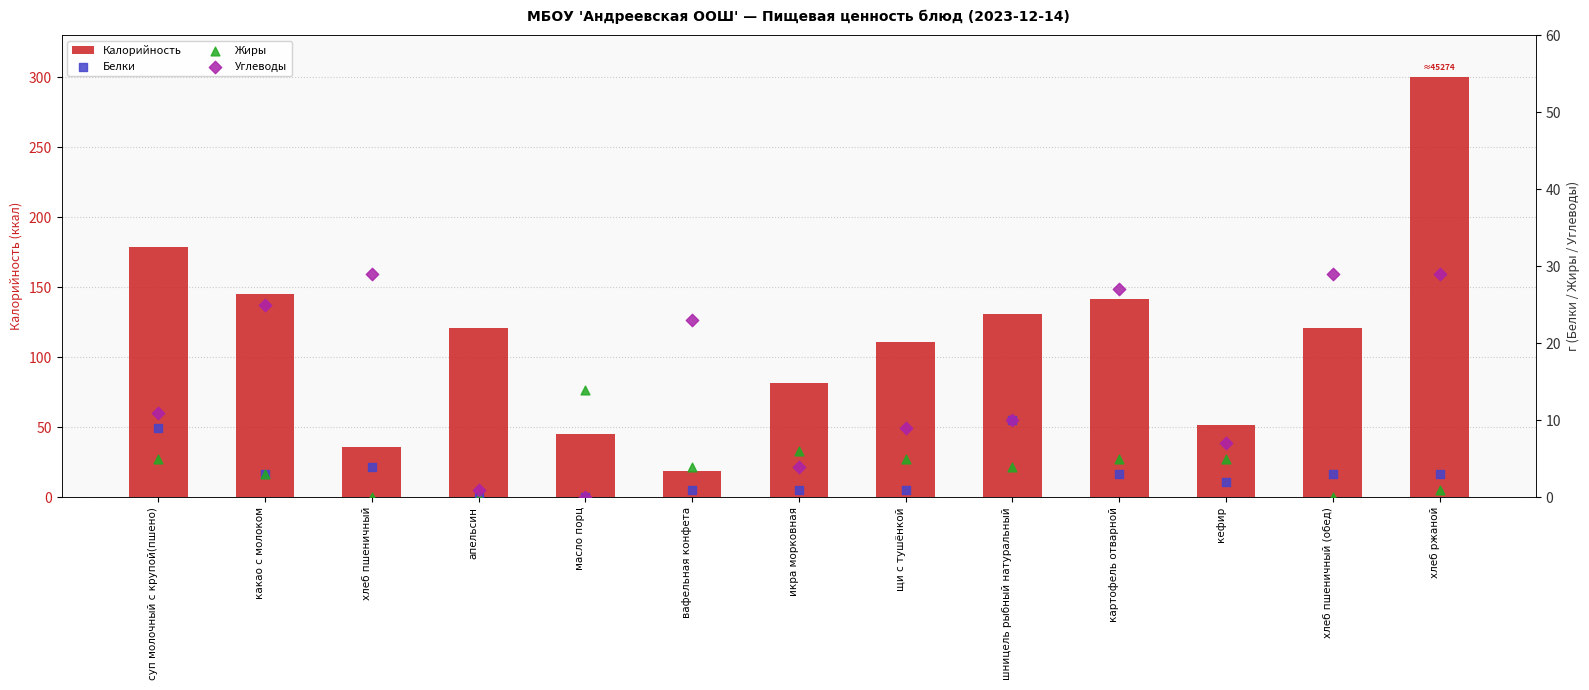

Which series has the largest Y range (max minus min)?

Калорийность